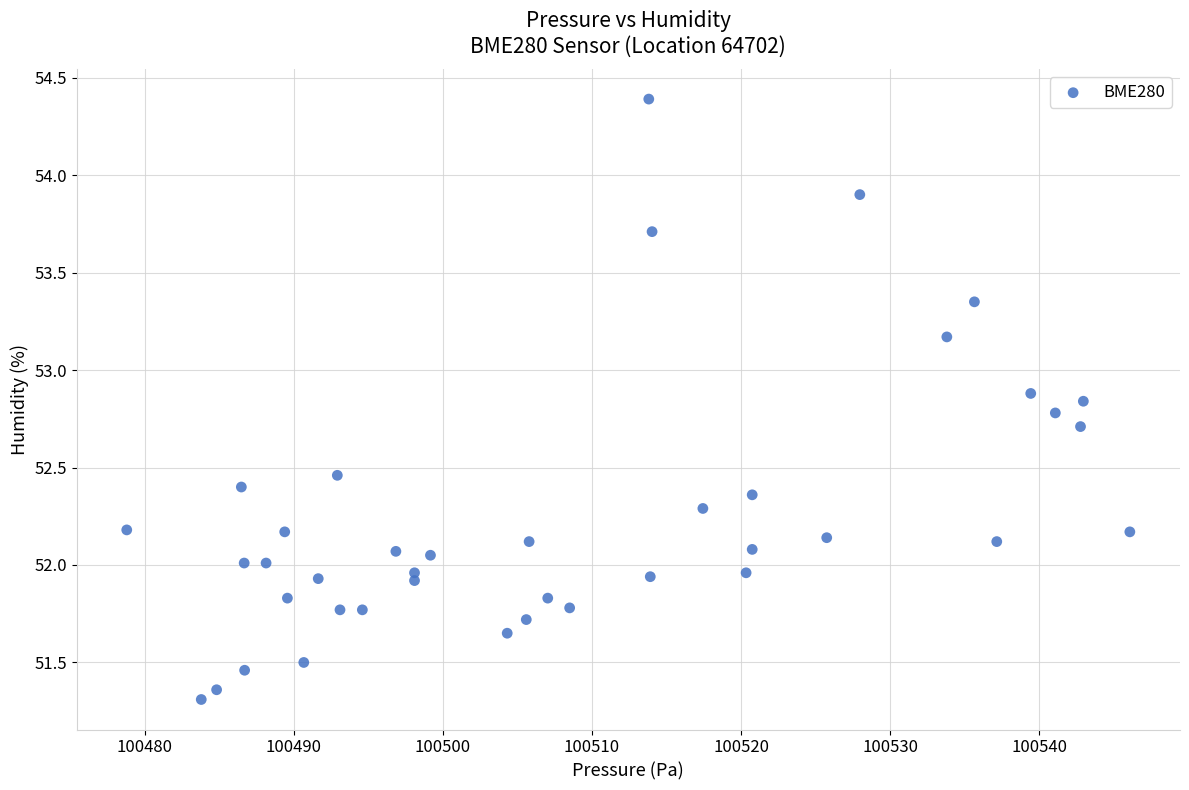

What is the range of Y values (max minus min)?

3.1